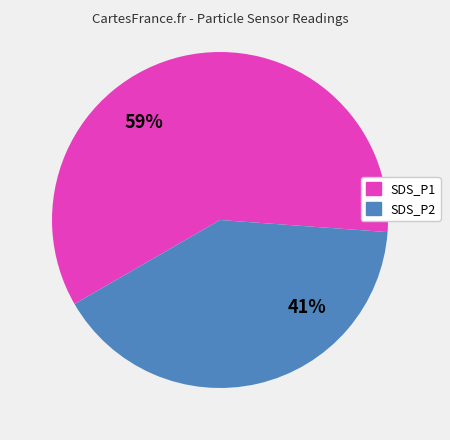

Is it true that SDS_P1 is 59% of the pie?

True